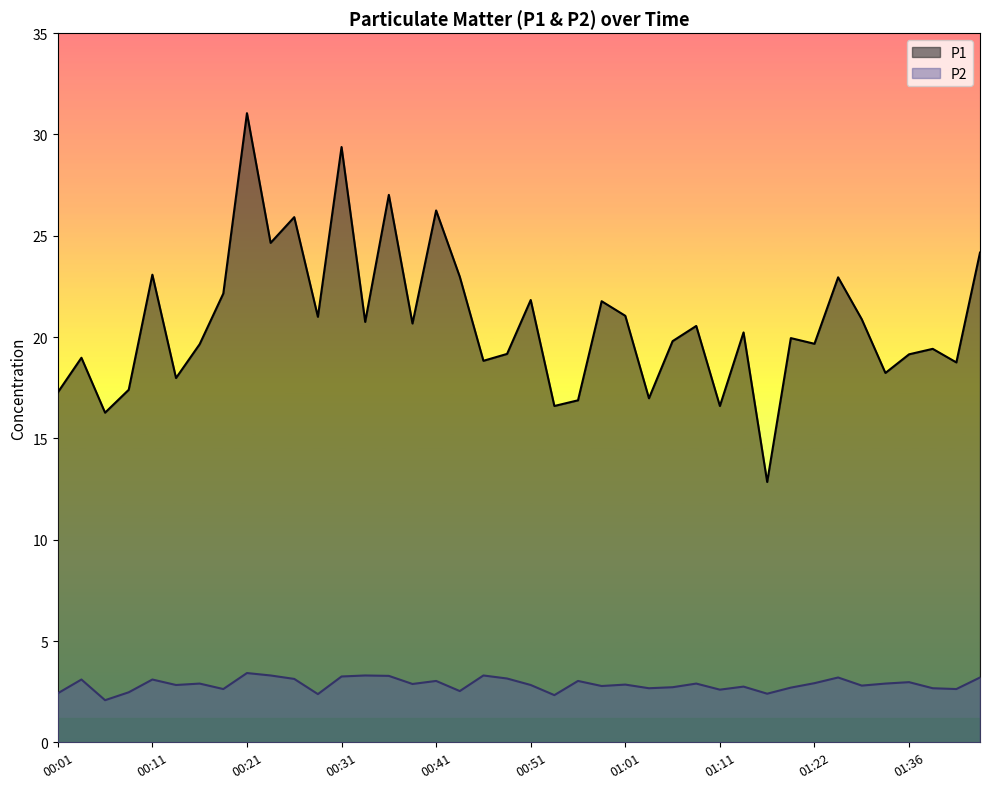

Where is P2 nearest to the value 2?

00:06